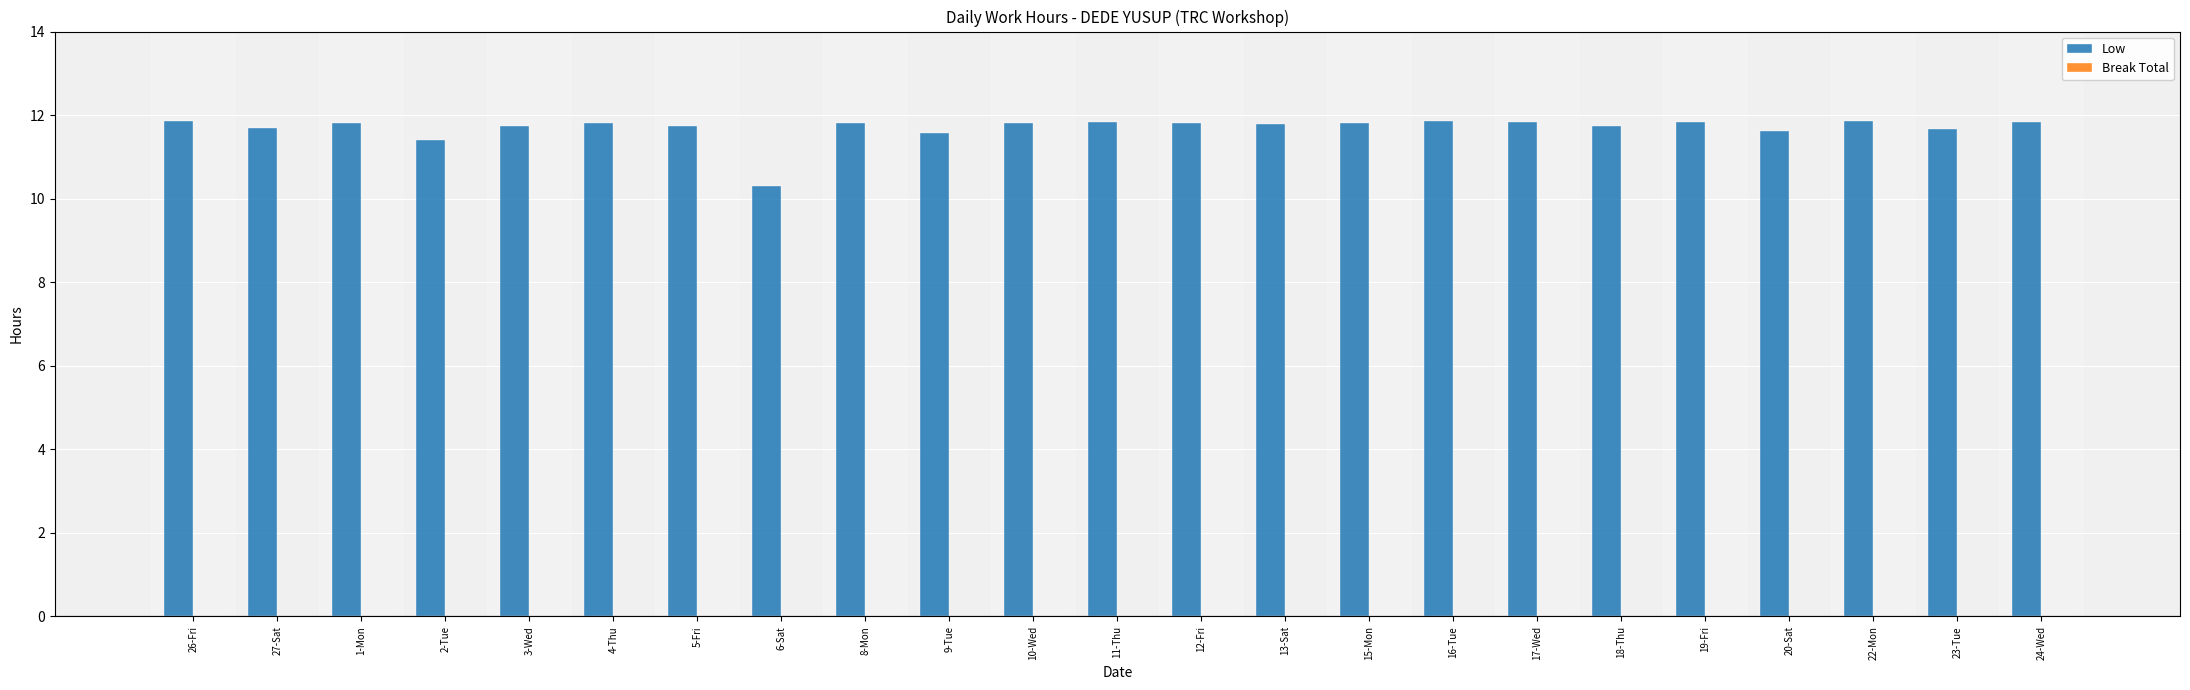

What is the minimum value shown in the chart?

10.3